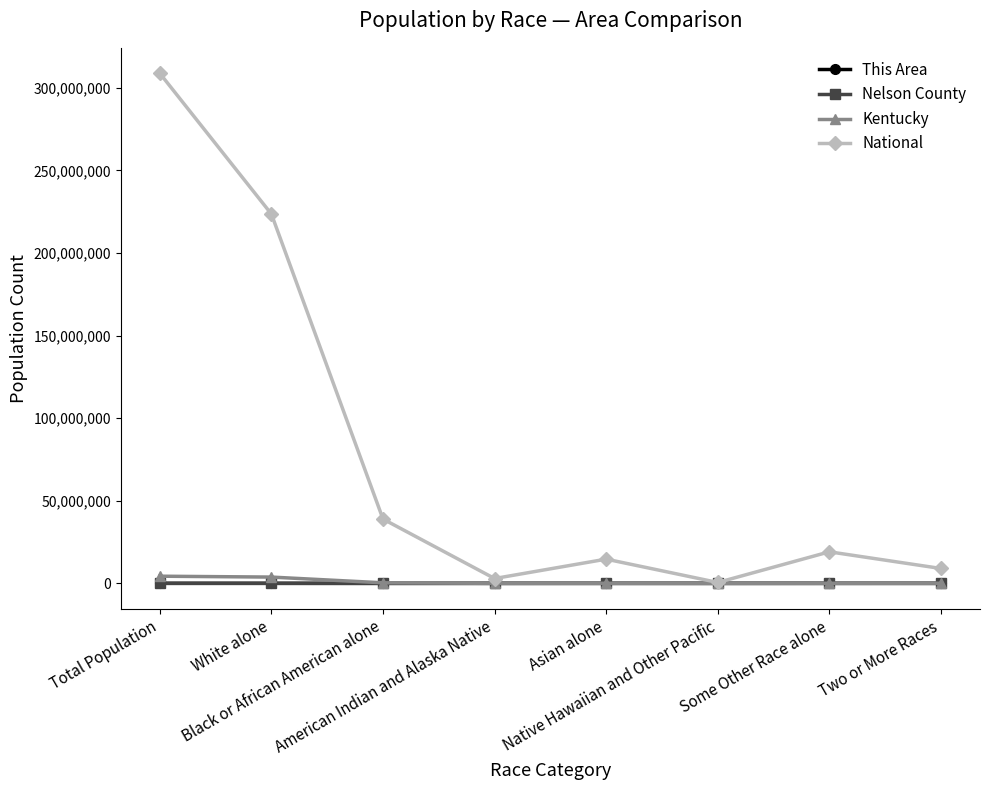

Where is the first local maximum for National?

Asian alone